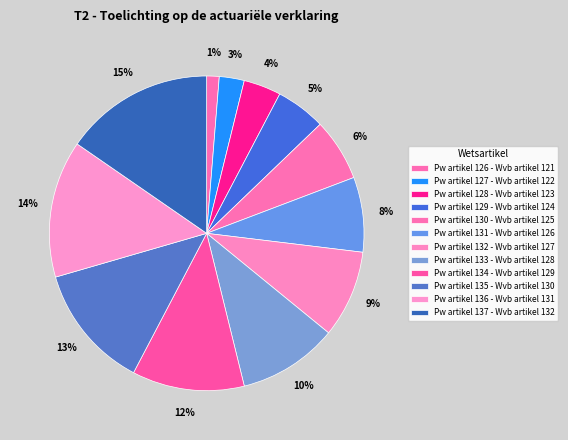

To the nearest percent, what is the average slice percentage?

8%